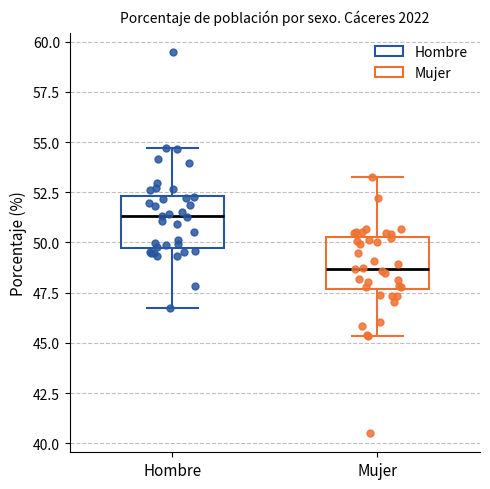

Reading left to right, transcribe this box plot: for each box, give where its median line is, the range the box spans, and where its two whiskers end, as read against the y-axis. The values are not printed on the chart, so give them approximately, as read against the axis.

Hombre: median 51.5, box 49.5 to 52.5, whiskers 47.0 to 54.5
Mujer: median 48.5, box 47.5 to 50.5, whiskers 45.5 to 53.0